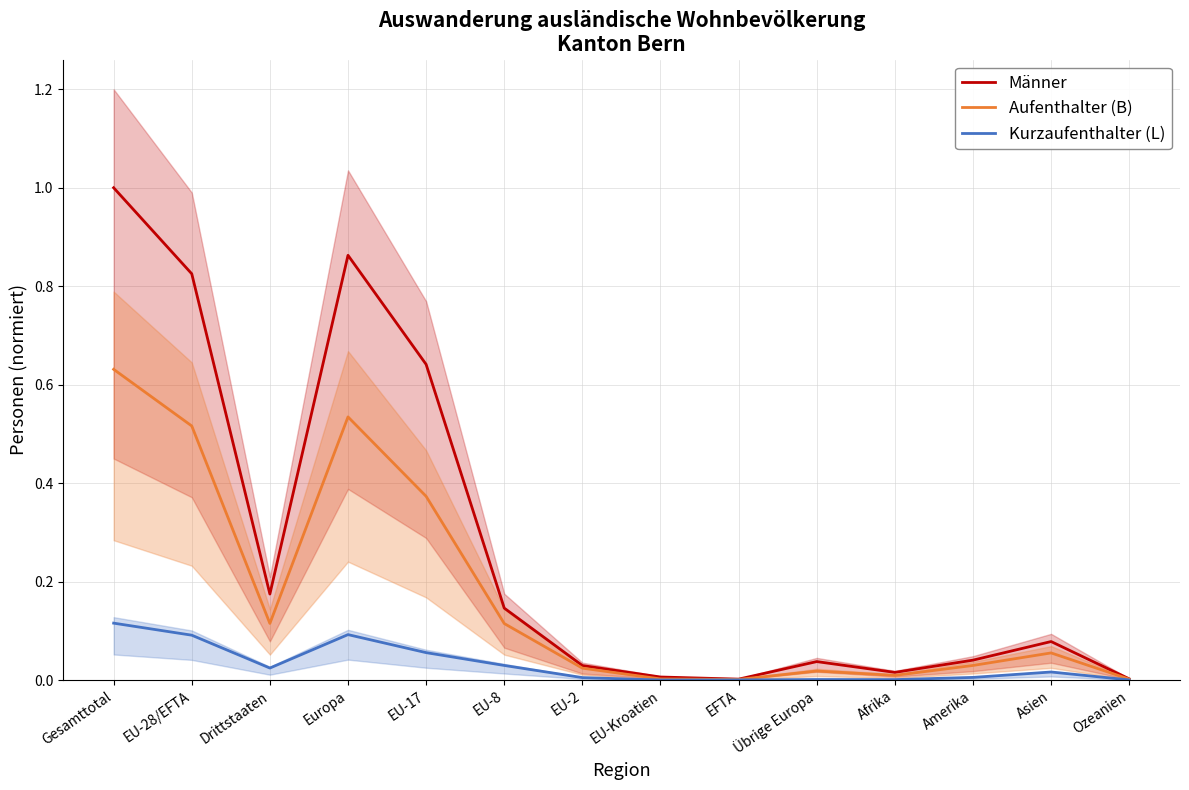

The value of Männer at Drittstaaten is 0.1. True or false?

False